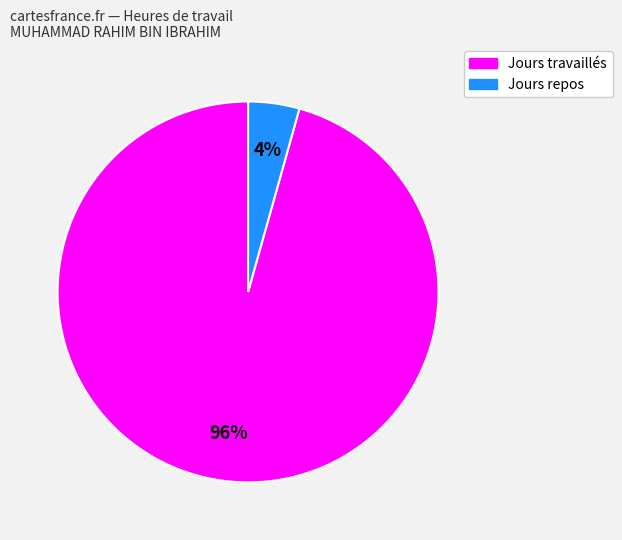

Is there a majority slice in this chart?

Yes